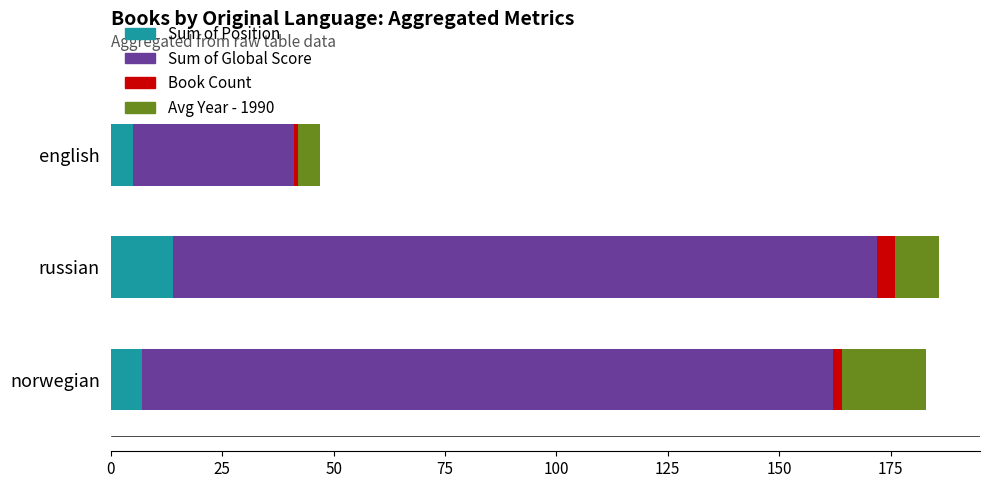

What is the approximate value of Sum of Position at russian?

14.0